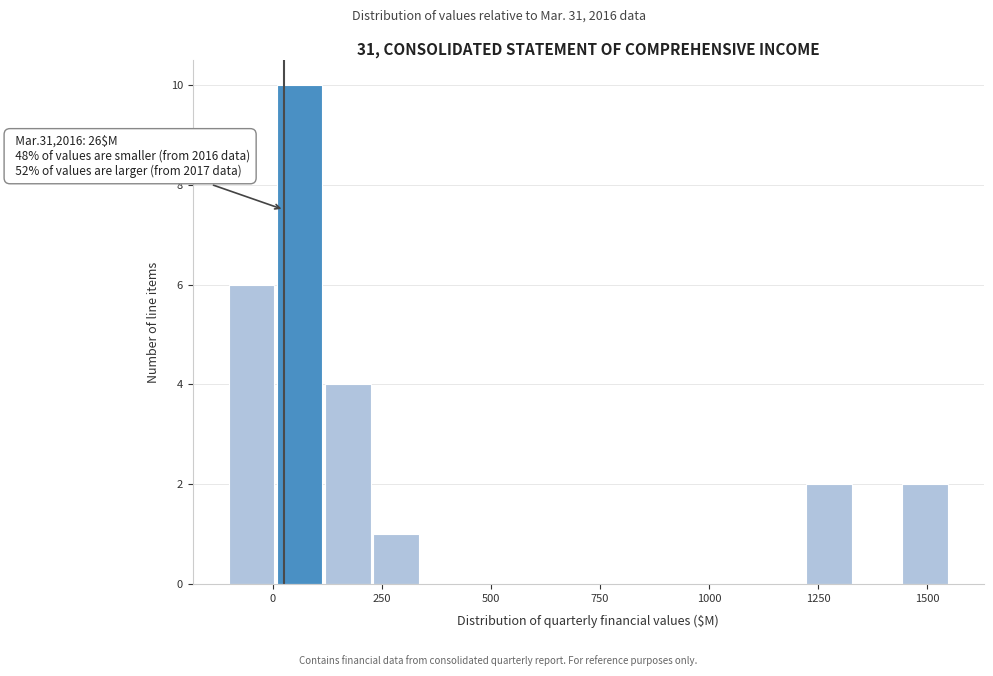

Read against the x-axis, roughly where is the centre of the tallest bar?

50